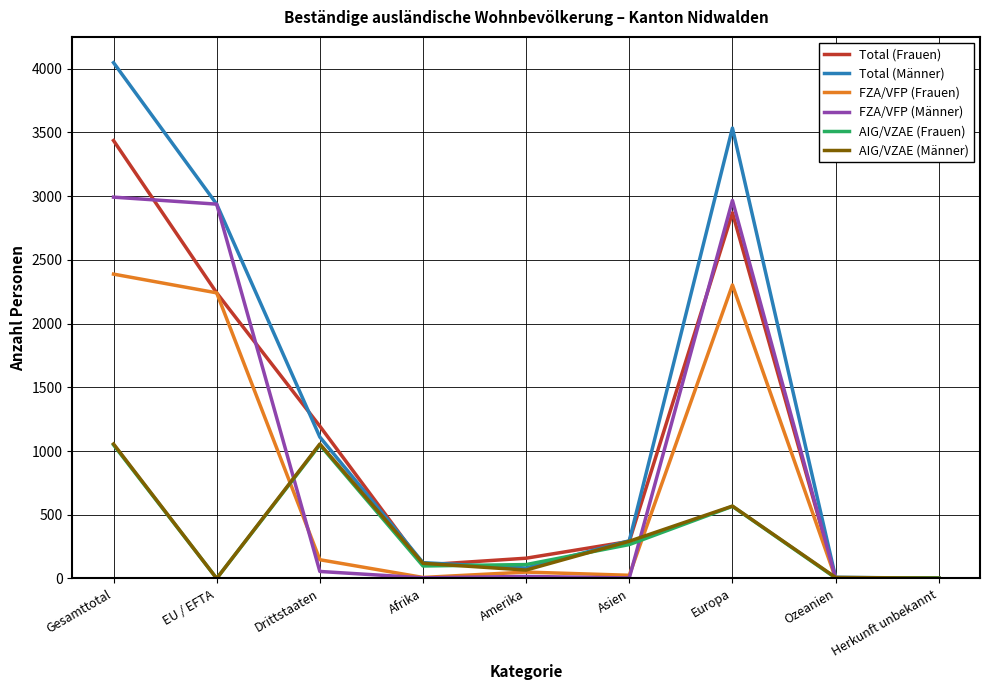

Is it true that Total (Frauen) equals 2869 at Europa?

True